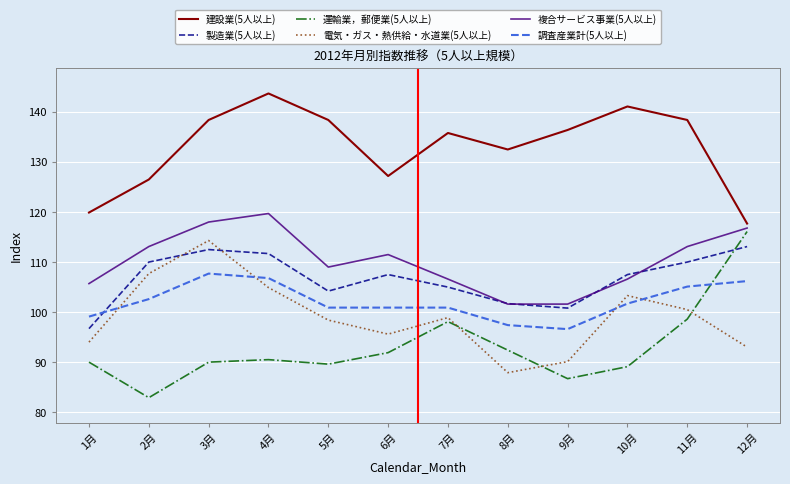

True or false: 建設業(5人以上) and 調査産業計(5人以上) cross at least once.

False